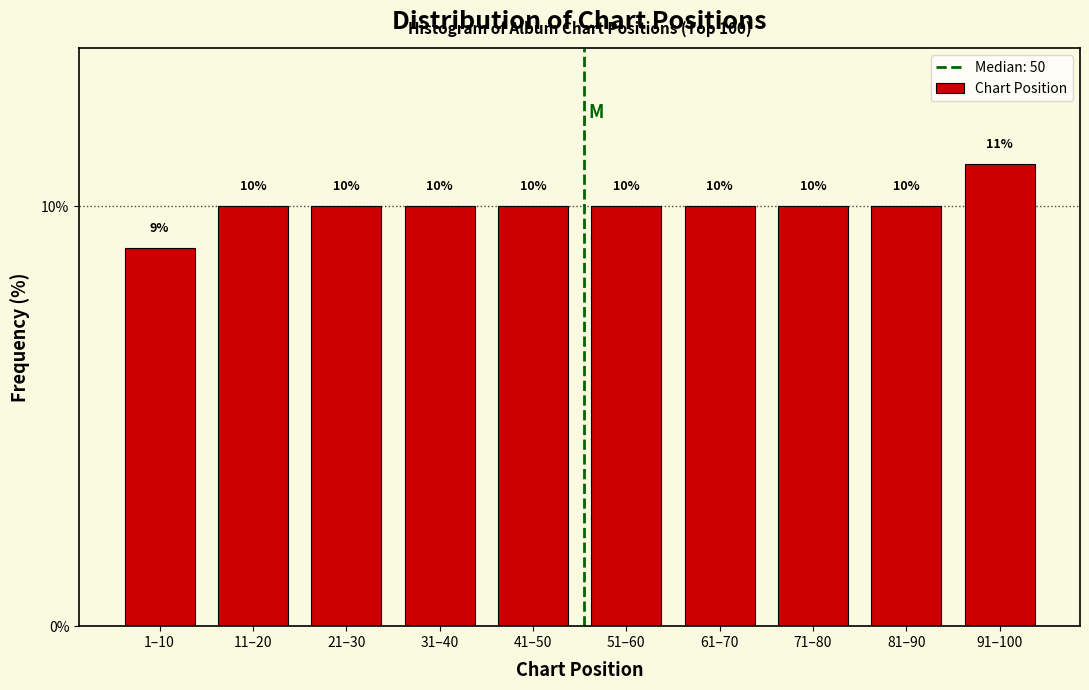

Reading left to right, what are all the values shown in this chart?

1–10=9	11–20=10	21–30=10	31–40=10	41–50=10	51–60=10	61–70=10	71–80=10	81–90=10	91–100=11